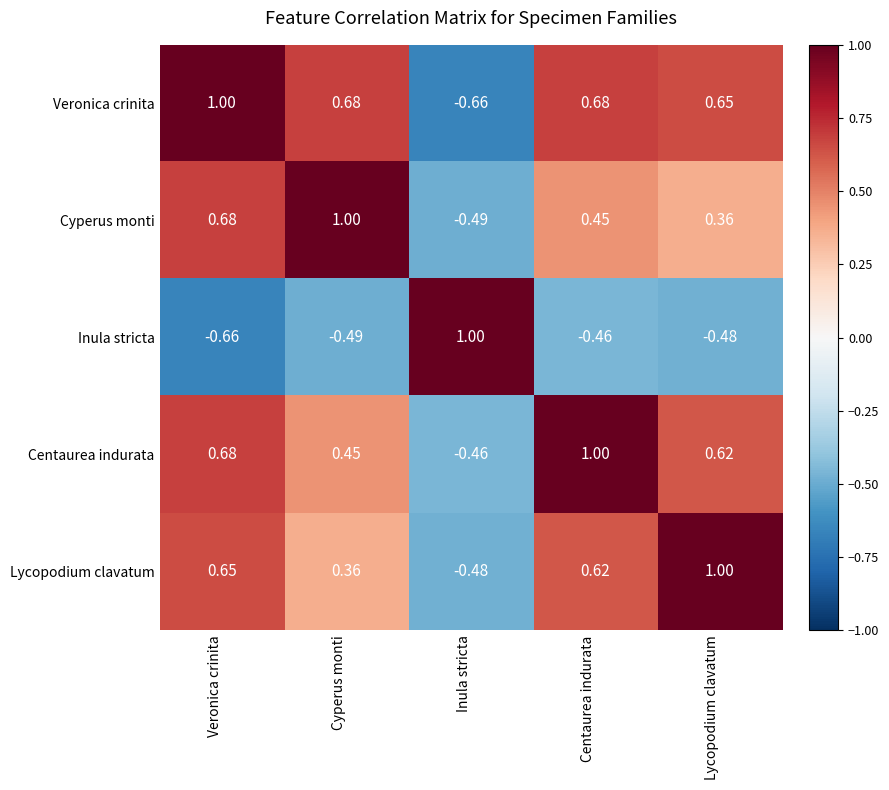

How many distinct data groups are displayed?

5